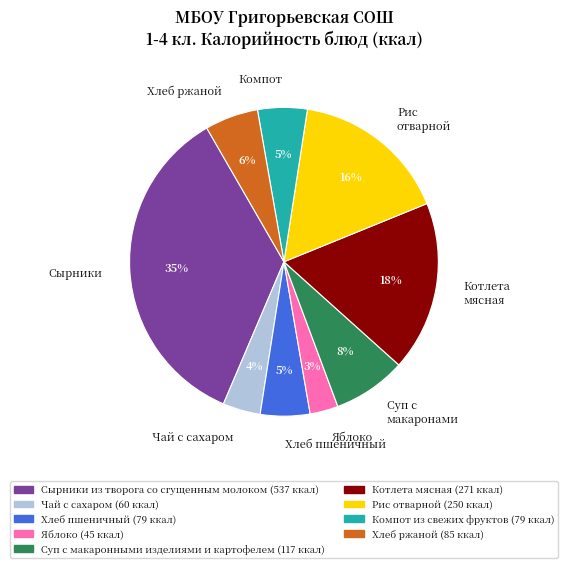

Combined, do Компот and Чай с сахаром account for over 50%?

No